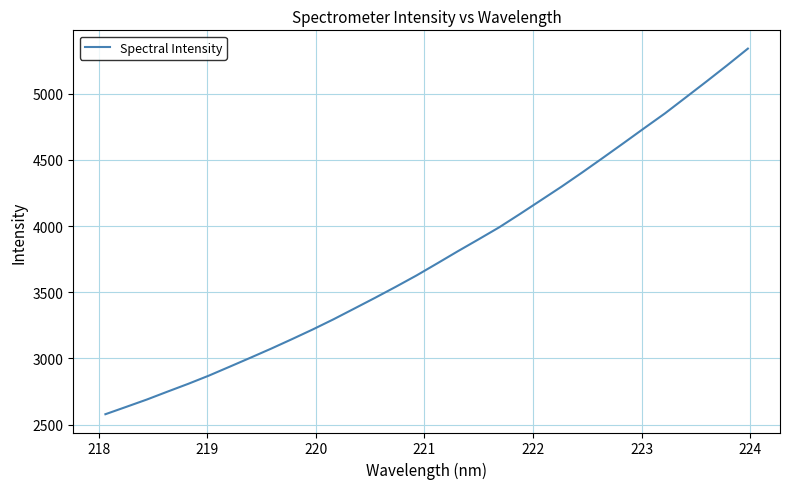

What is the difference between the maximum and minimum values?

2760.9